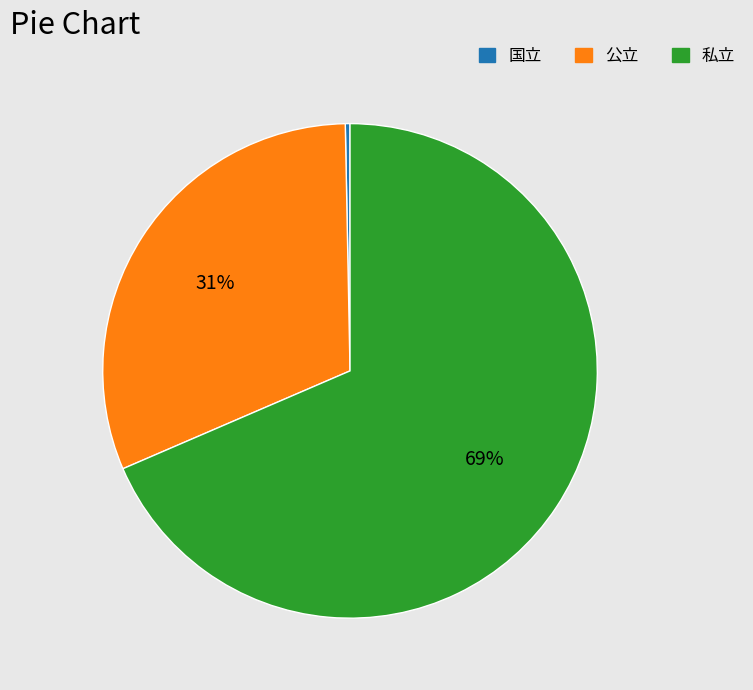

Which category accounts for the majority?

私立